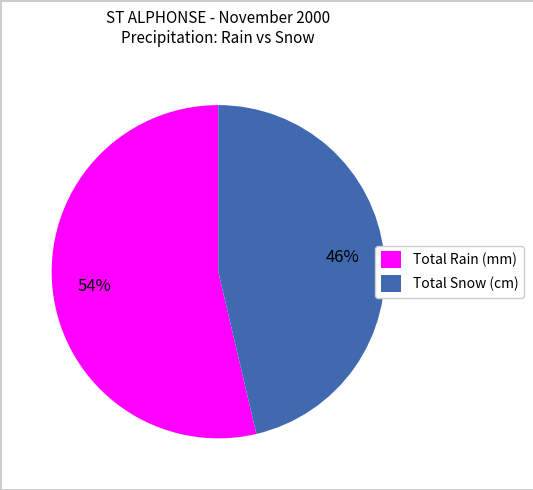

Which slice is the largest?

Total Rain (mm)